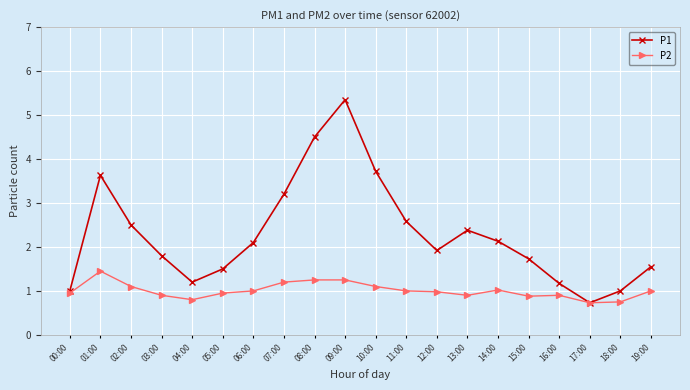

Which series has the largest range (max minus min)?

P1